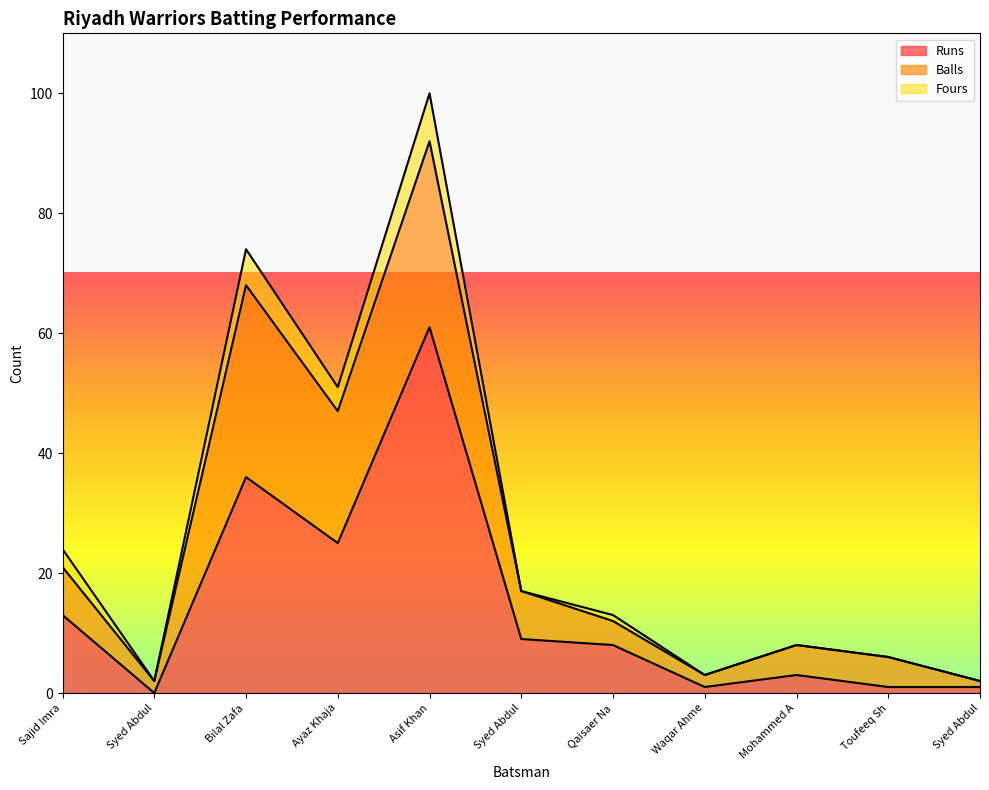

What position from the left is Toufeeq Sheriff?

10